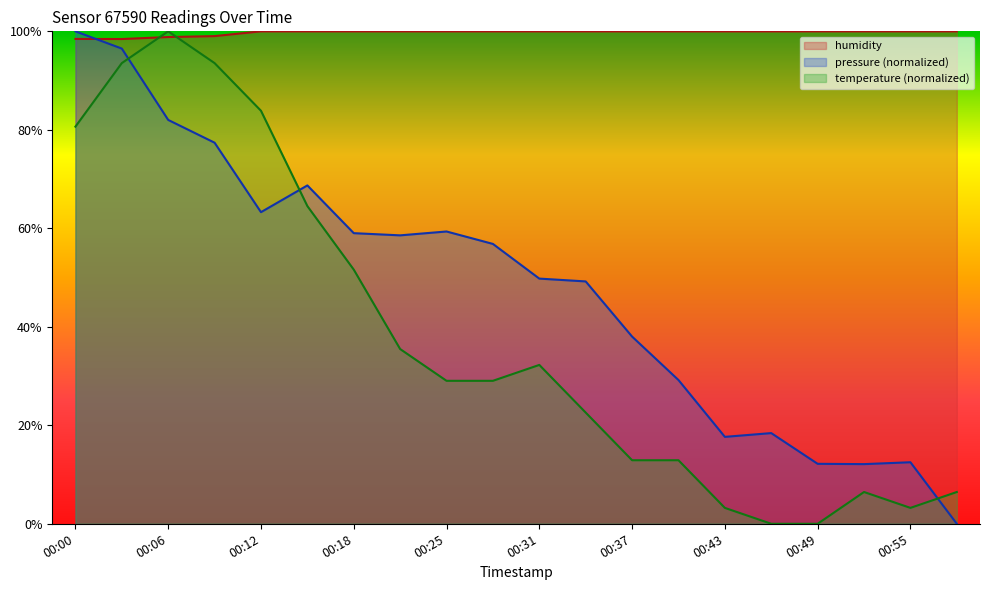

At how many categories does at least one series exceed 39?

20